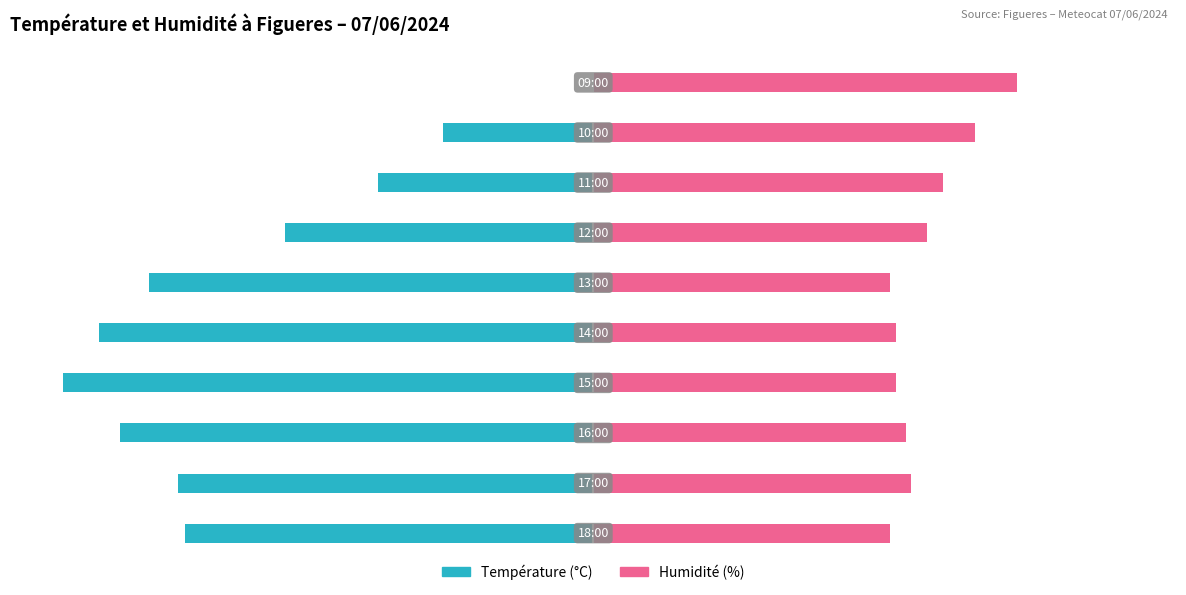

List the series in order of their peak value, highest first.

Humidité (%), Température (°C)